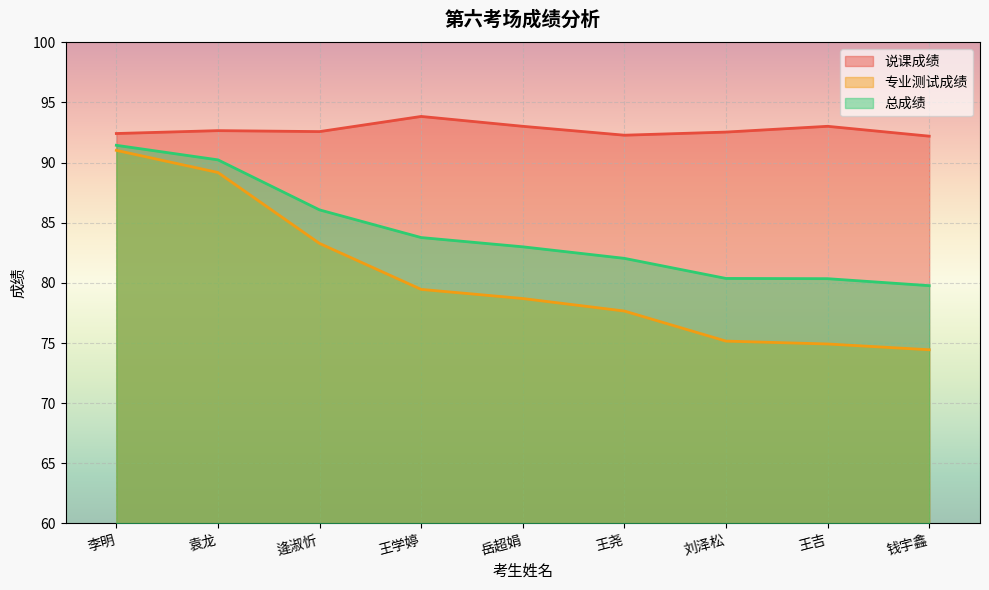

What is the minimum value for 专业测试成绩?

74.4